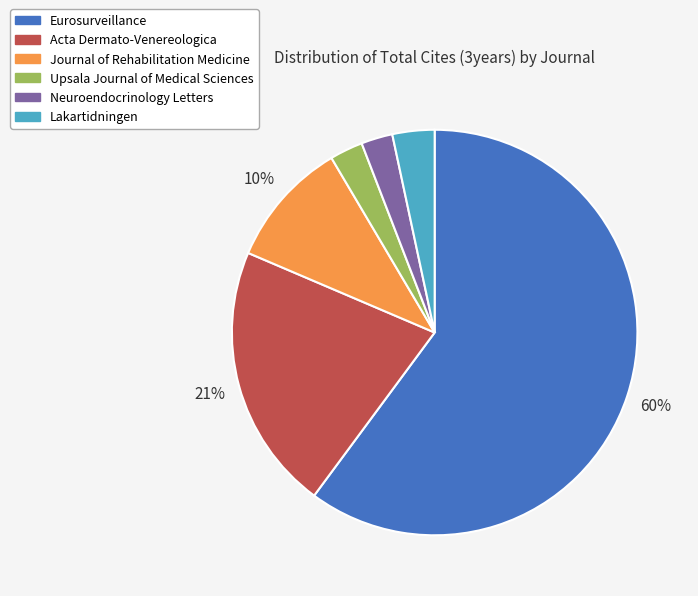

Does Neuroendocrinology Letters account for over 50% of the chart?

No